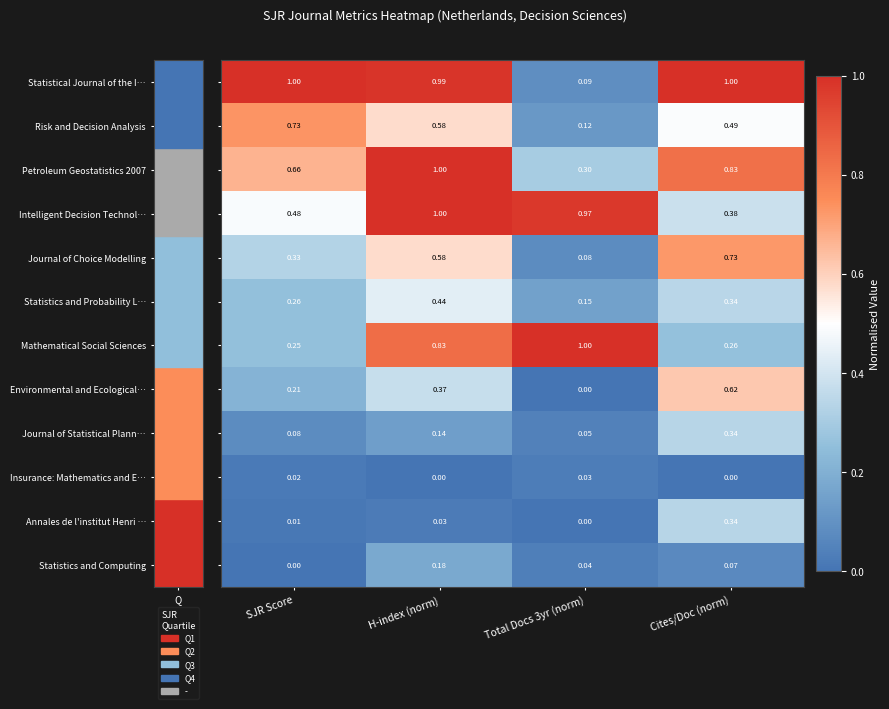

At which category is the sum across all series the highest?

H-index (norm)